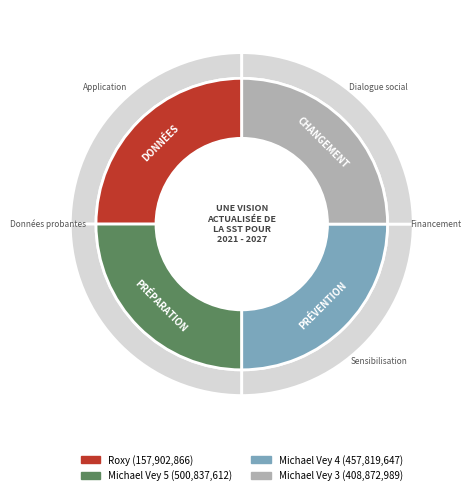

Which has a higher value, Michael Vey 3 or Roxy?

Michael Vey 3